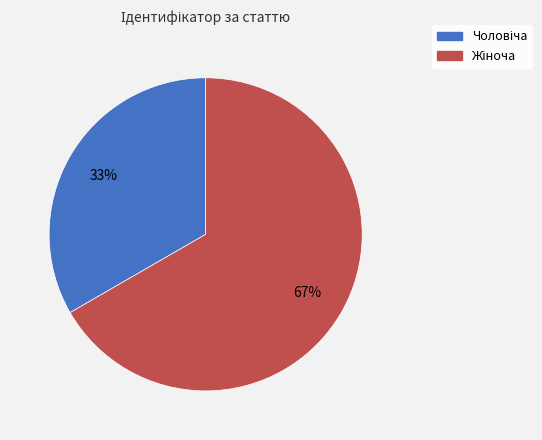

Is there a majority slice in this chart?

Yes